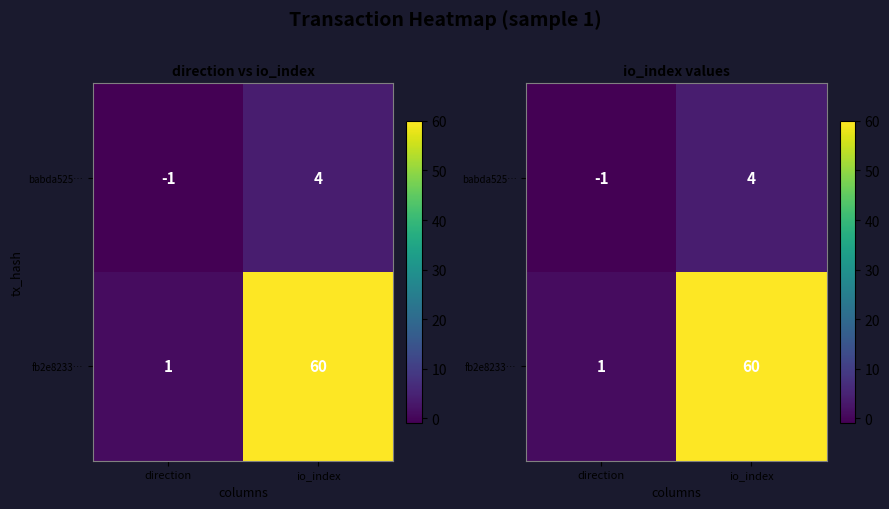

What is the difference between the highest and lowest values at io_index?

56